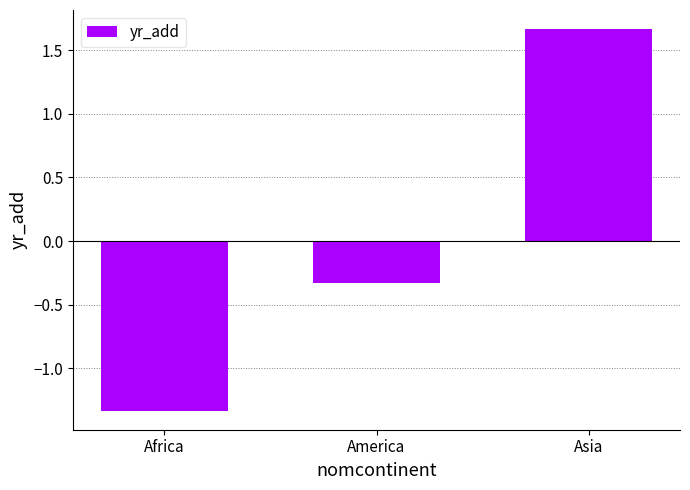

How many negative values are there?

2